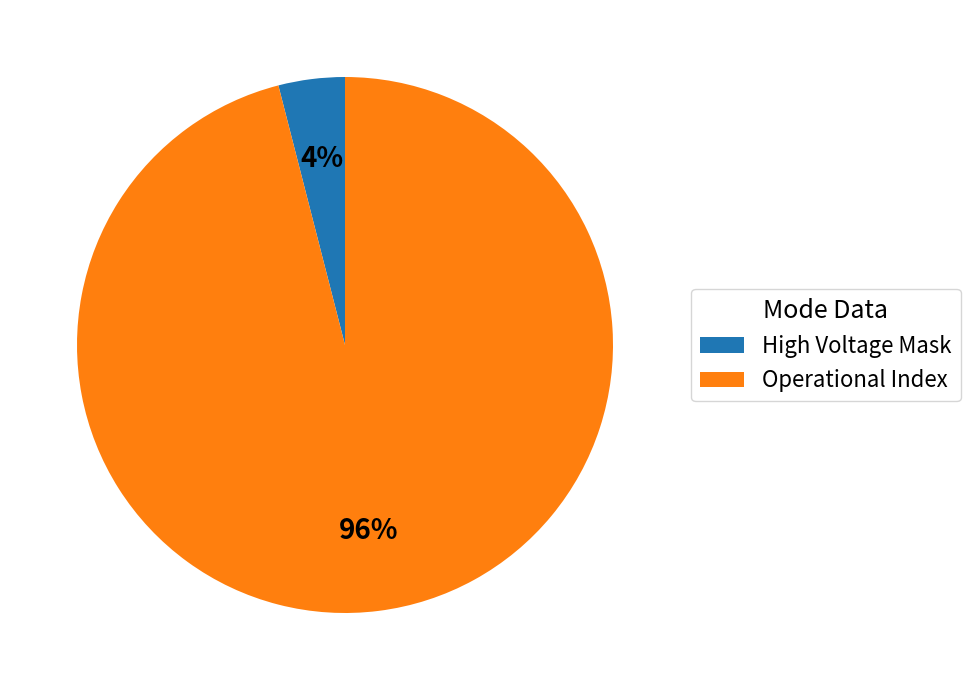

Which slice is the smallest?

High Voltage Mask